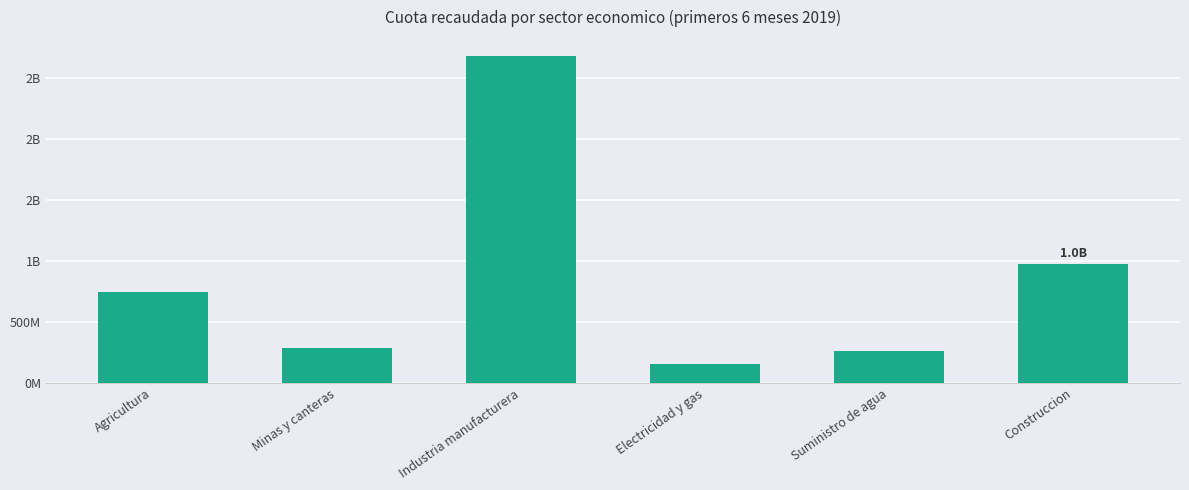

Are the bars horizontal?

No